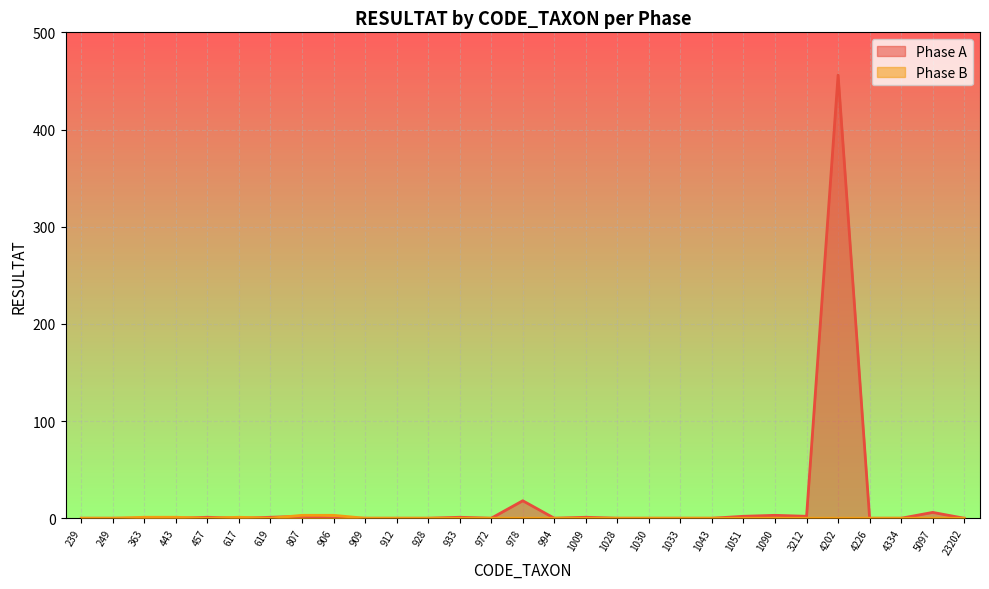

In Phase A, how many points are higher than both neighbors (excluding endpoints)?

8